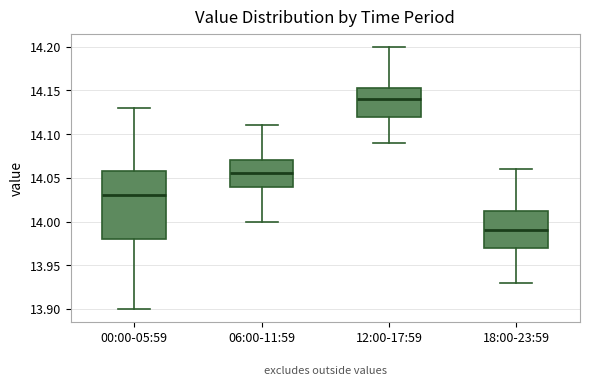

Reading left to right, transcribe this box plot: for each box, give where its median line is, the range the box spans, and where its two whiskers end, as read against the y-axis. The values are not printed on the chart, so give them approximately, as read against the axis.

00:00-05:59: median 14.030, box 13.980 to 14.060, whiskers 13.900 to 14.130
06:00-11:59: median 14.055, box 14.040 to 14.070, whiskers 14.000 to 14.110
12:00-17:59: median 14.140, box 14.120 to 14.155, whiskers 14.090 to 14.200
18:00-23:59: median 13.990, box 13.970 to 14.015, whiskers 13.930 to 14.060